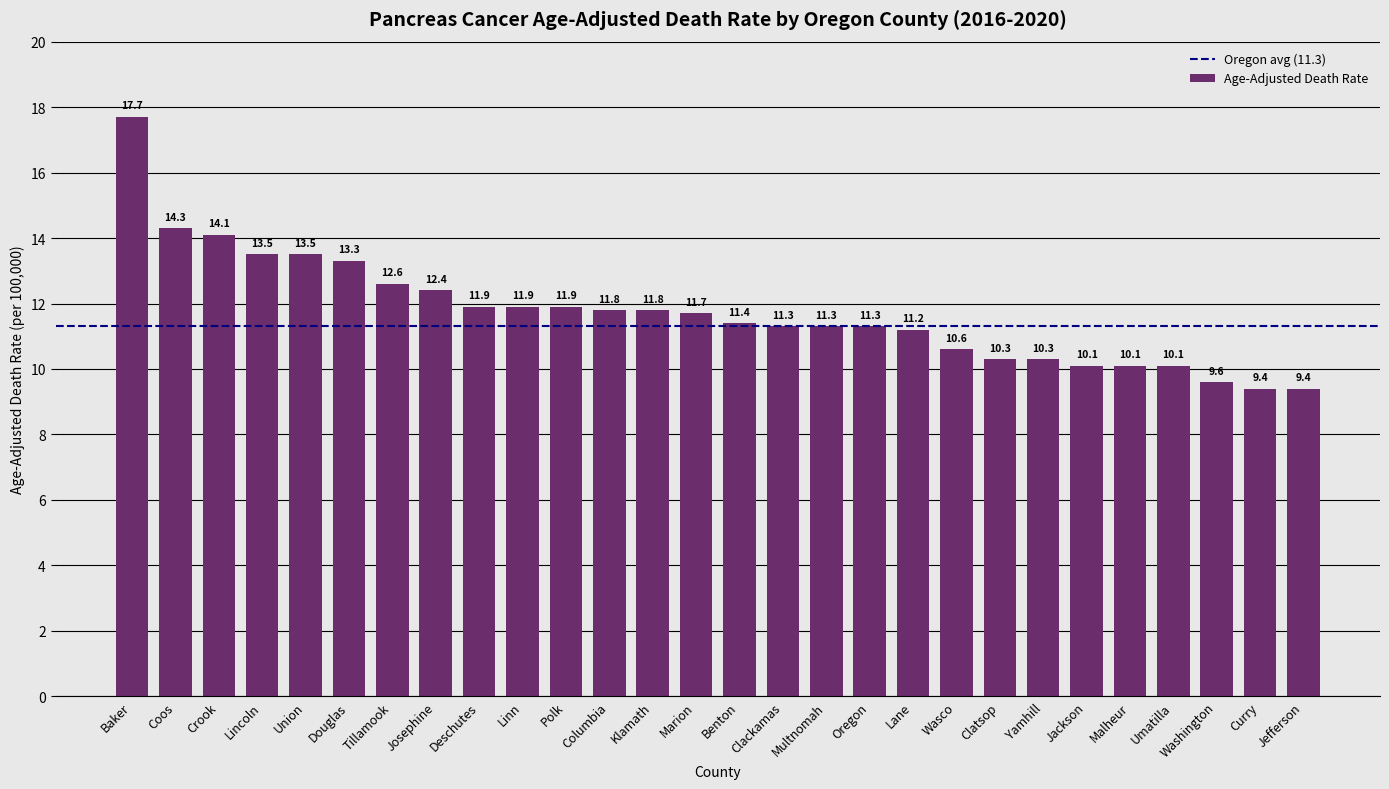

Between Coos and Wasco, which is larger?

Coos